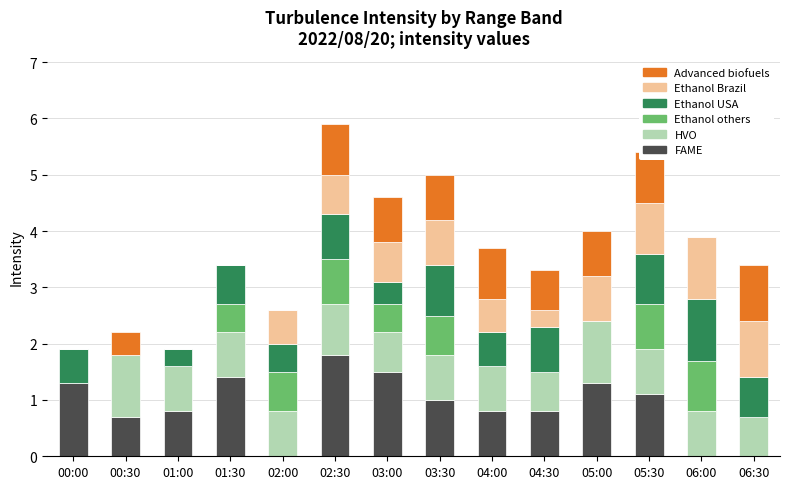

Which category has the highest value in the FAME series?

02:30